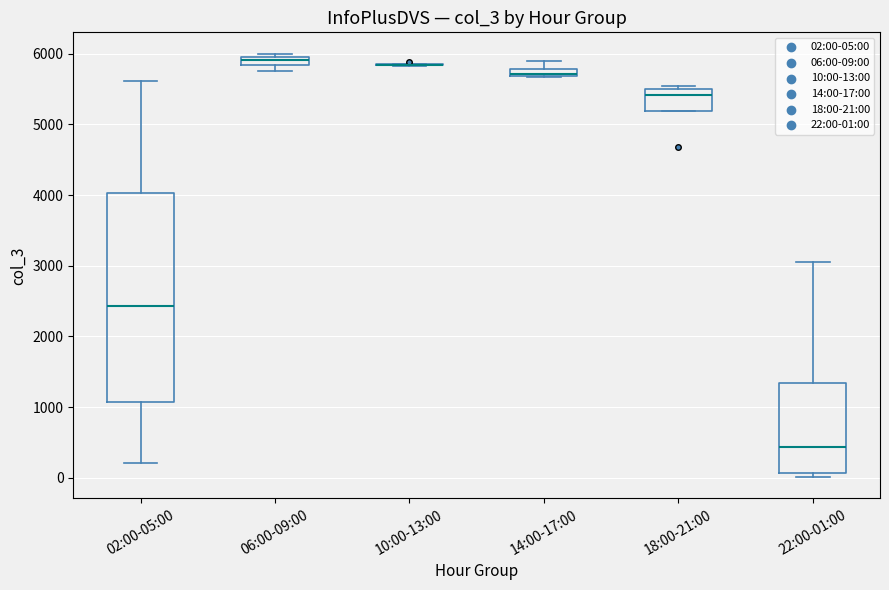

Which box is the tallest, from its lower edge to its upper edge?

02:00-05:00